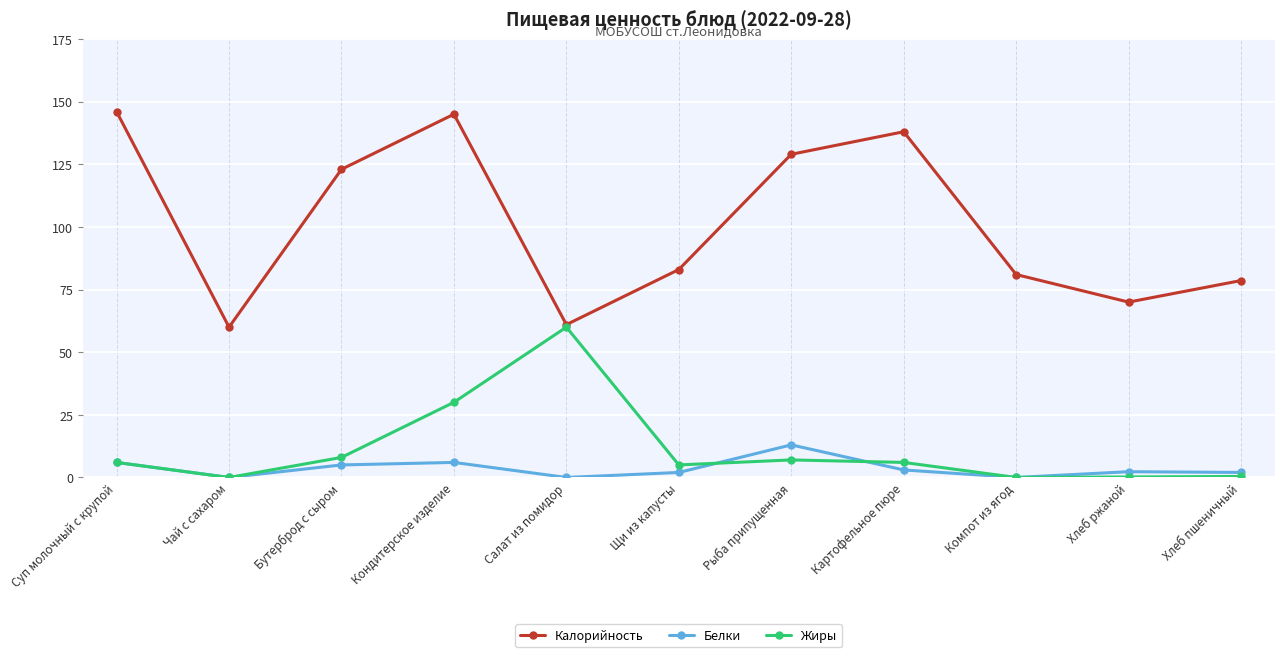

What position from the right is Щи из капусты?

6